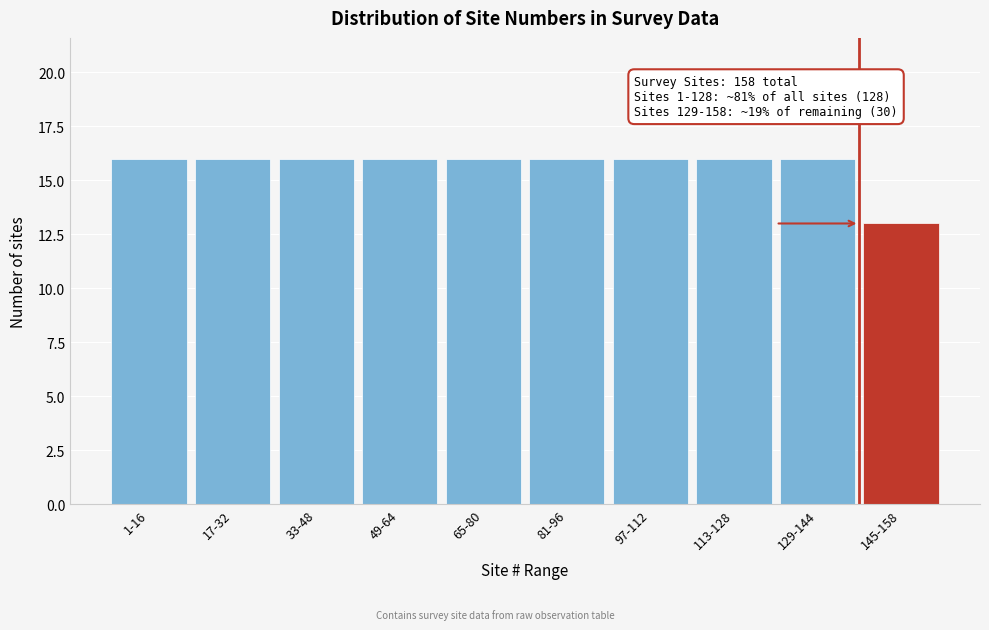

Reading left to right, what are all the values shown in this chart?

16	16	16	16	16	16	16	16	16	13